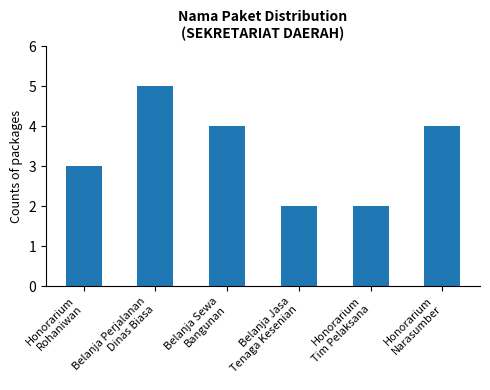

What is the label of the 5th bar from the left?

Honorarium
Tim Pelaksana